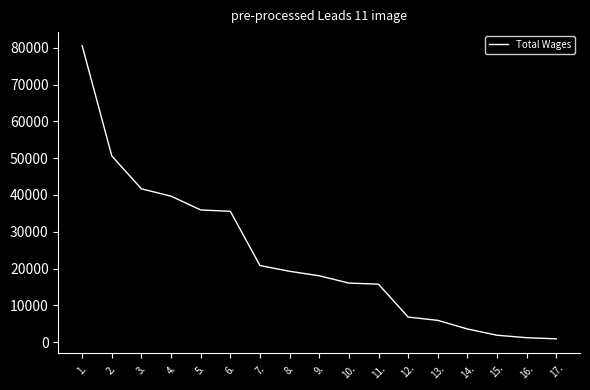

Does the chart have visible grid lines?

No